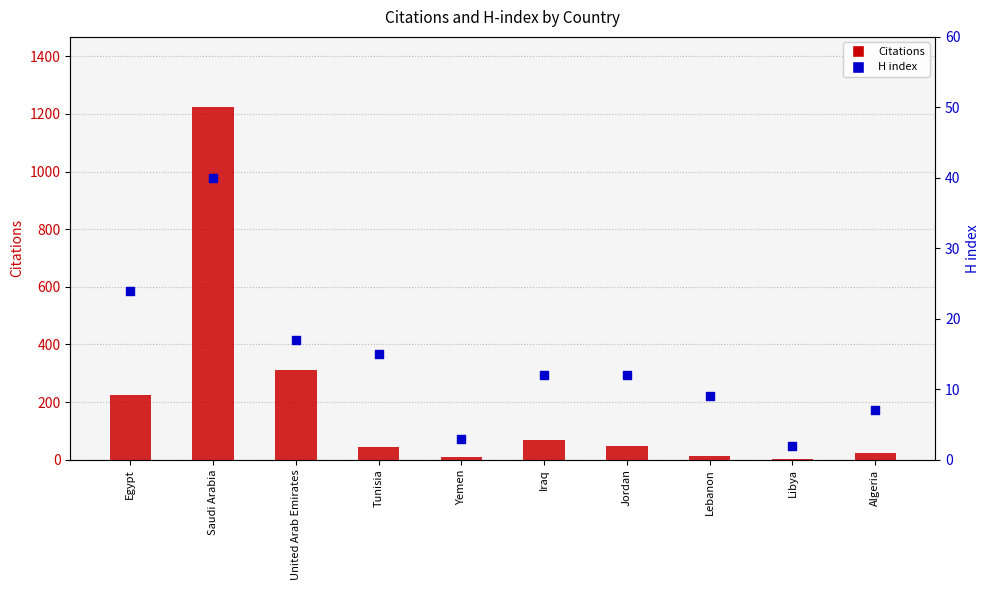

What is the total value across all series at Lebanon?

21